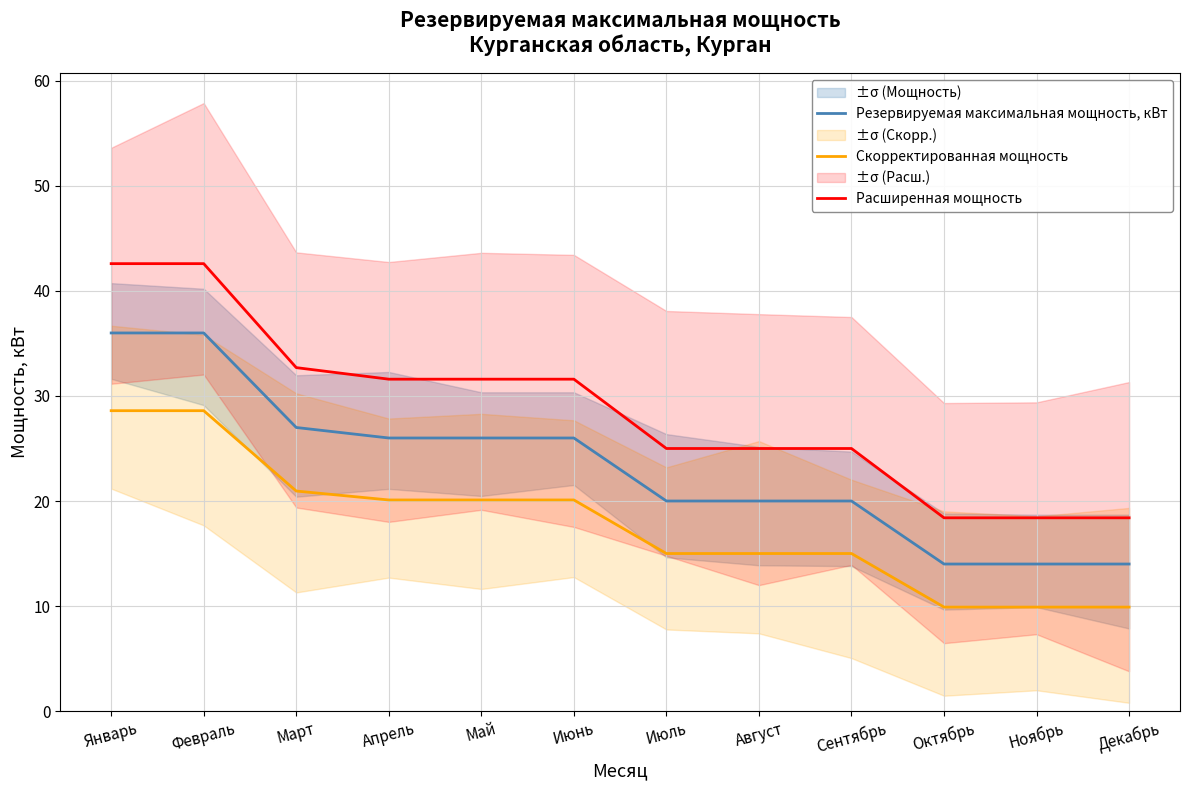

What is the sum of the Резервируемая максимальная мощность, кВт values at Сентябрь and Ноябрь?

34.0